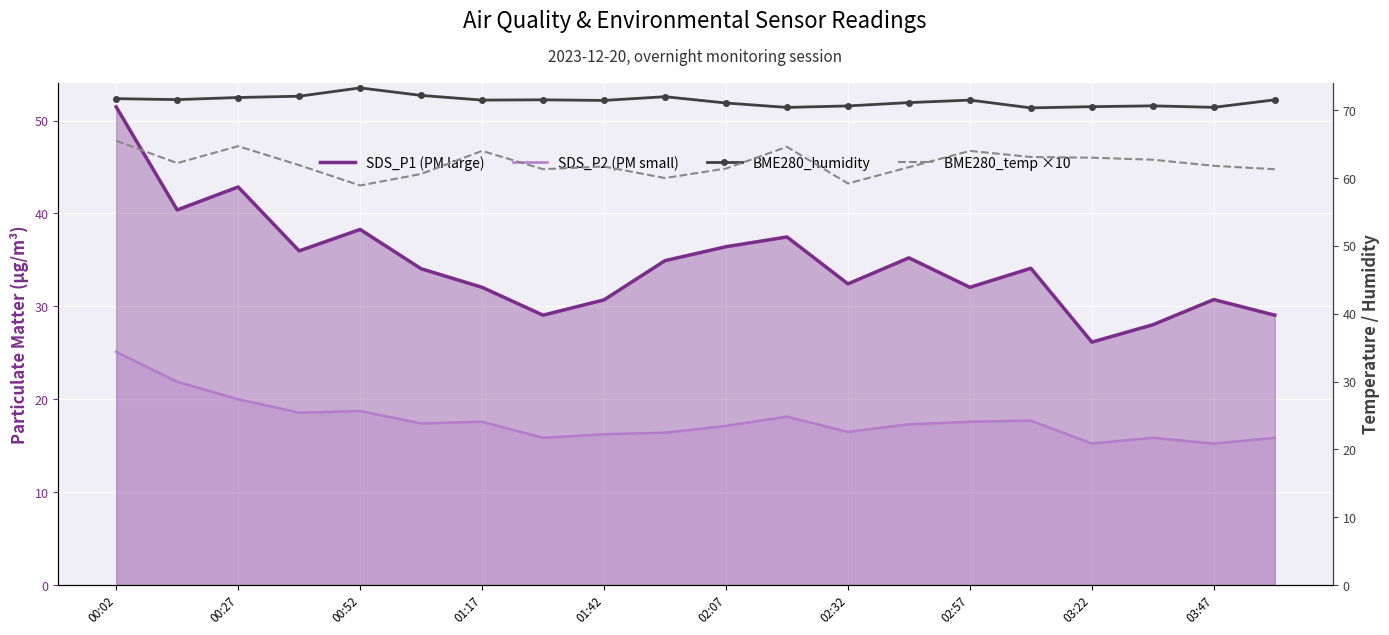

What is the difference between the SDS_P2 (PM small) values at 15 and 14?

0.1